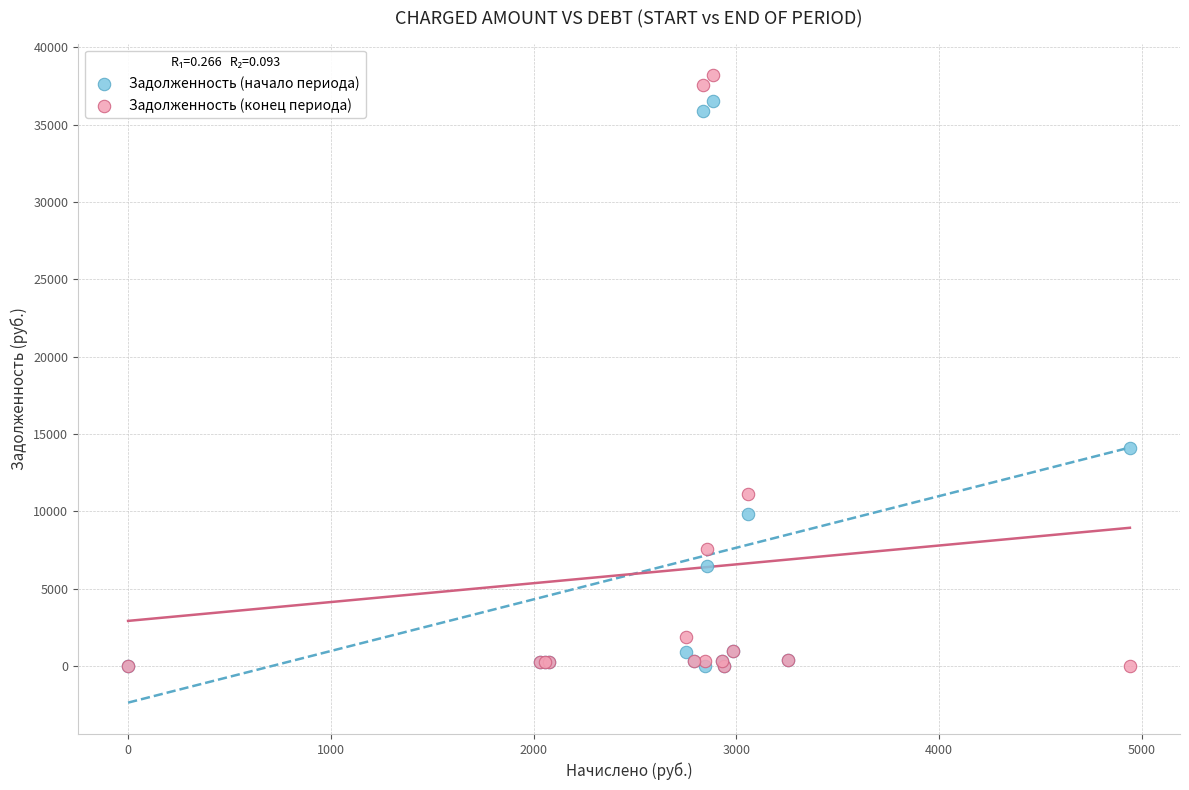

Which series has the widest spread of Y values?

Задолженность (конец периода)